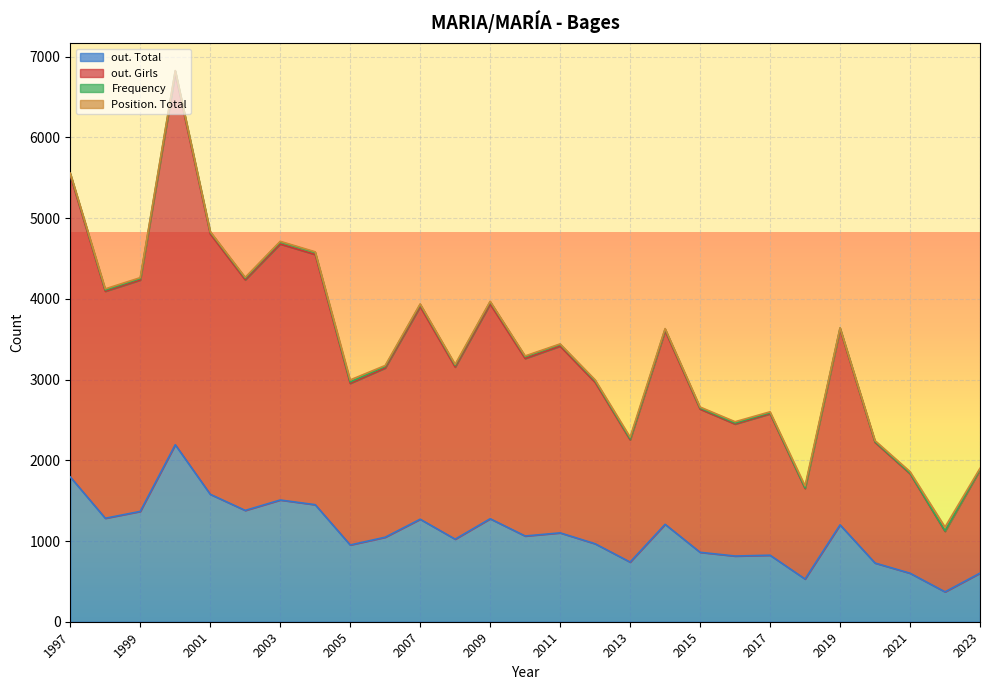

True or false: out. Total and Position. Total cross at least once.

False